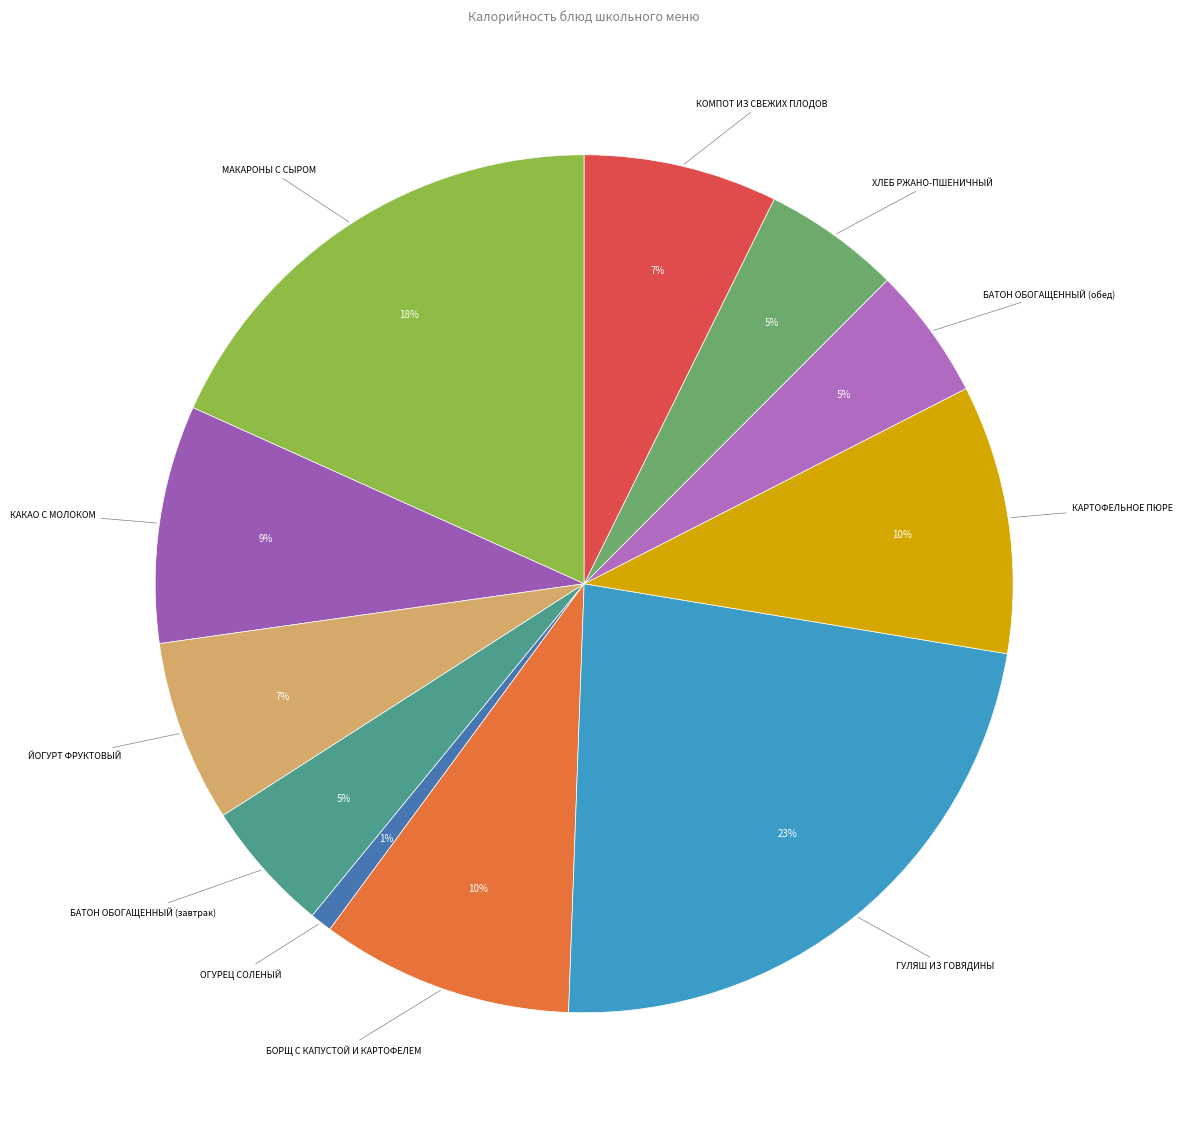

Is there any slice that represents more than half of the pie?

No